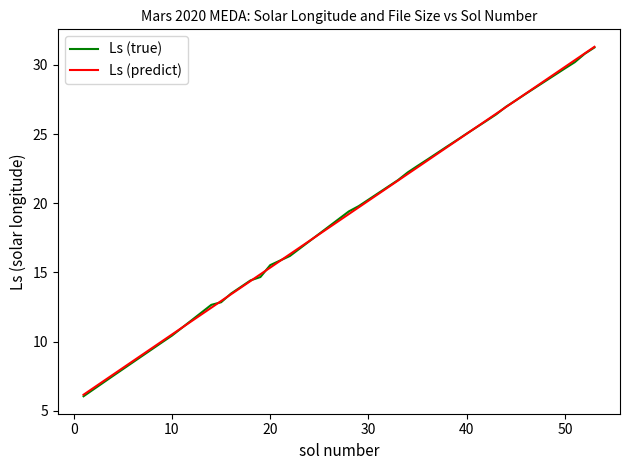

What are all the series names shown in the legend?

Ls (true), Ls (predict)